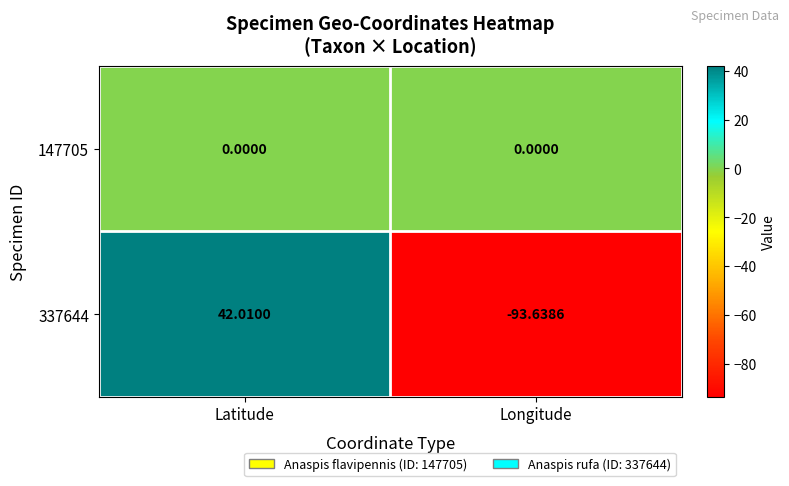

At which label does 337644 reach its peak?

Latitude